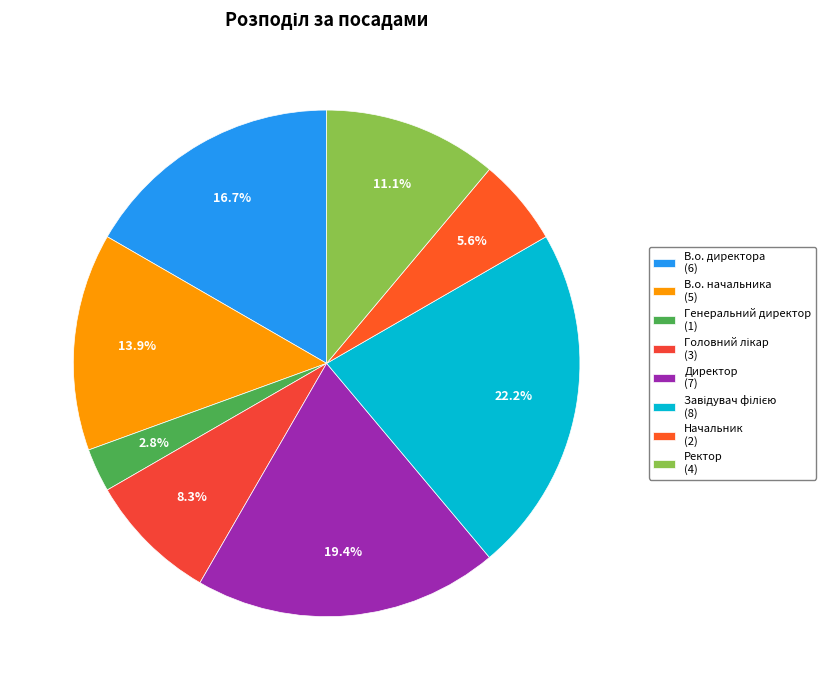

Is it true that Головний лікар is 8% of the pie?

True